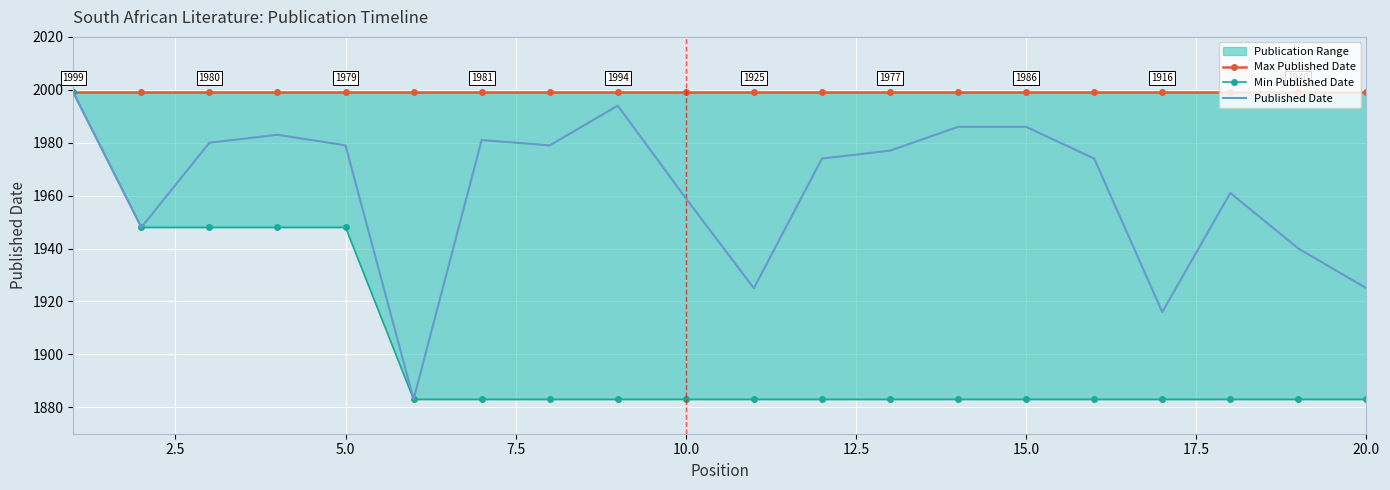

True or false: Published Date has more than 1 points higher than both neighbors.

True